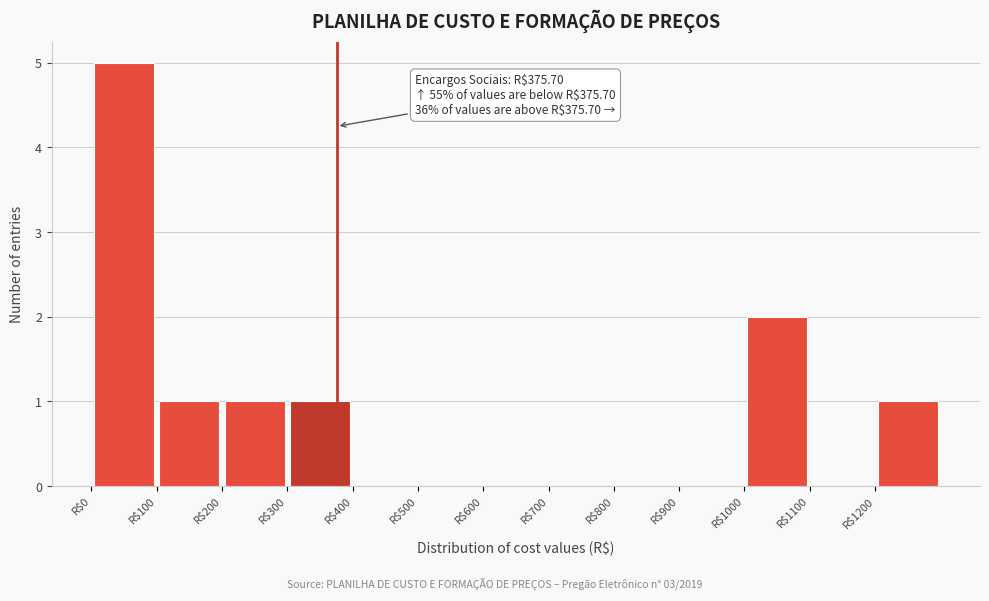

Over which range of the x-axis is the bar tallest?

0 to 100